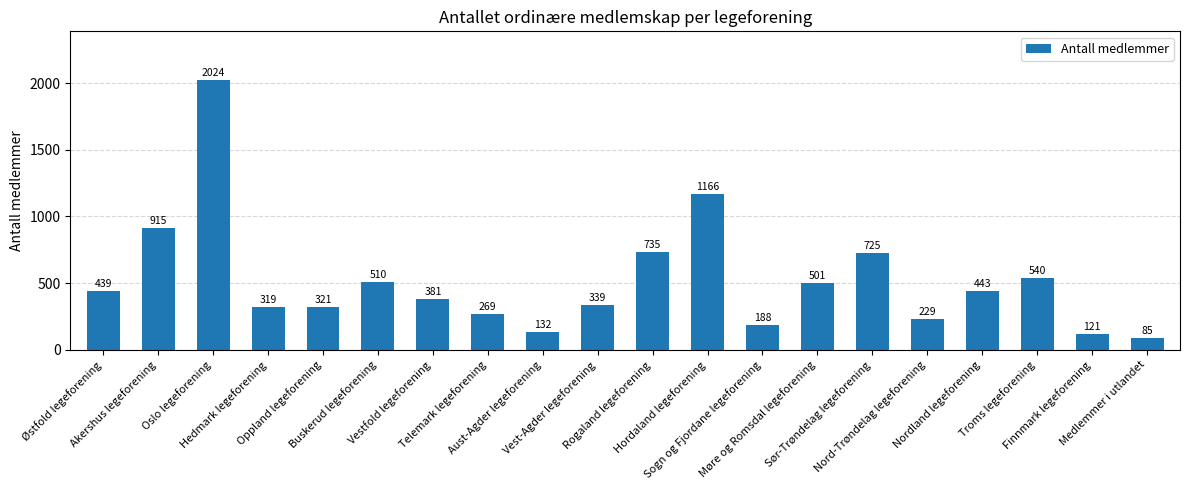

True or false: the data shows 482 at Hedmark legeforening.

False